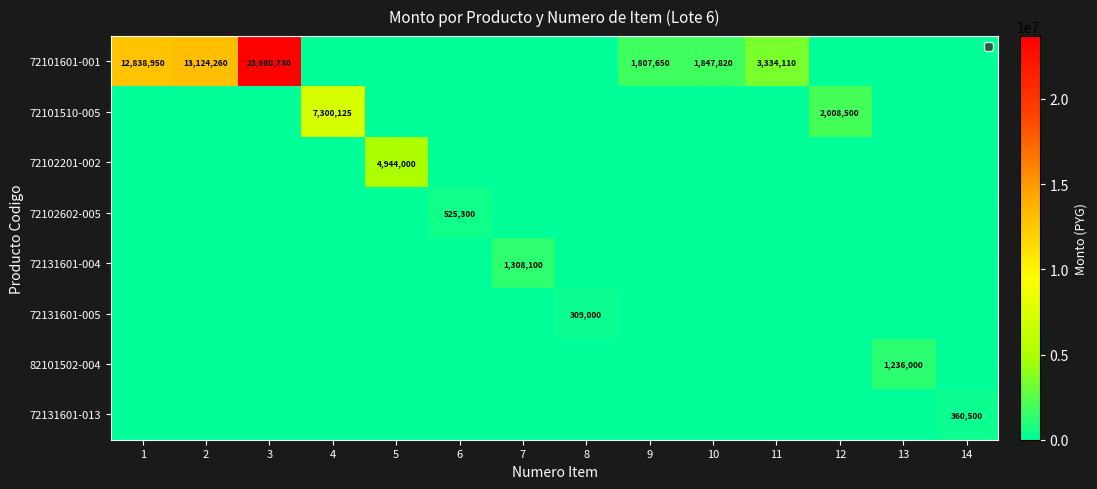

Which series has the largest range (max minus min)?

72101601-001